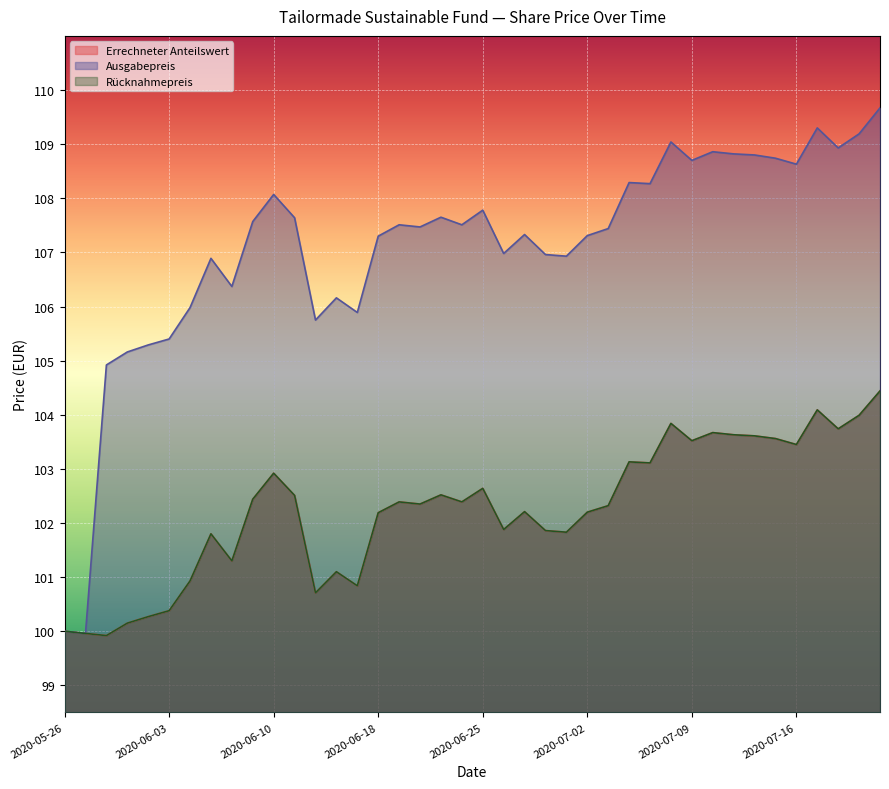

Where is the first local minimum for Ausgabepreis?

2020-05-27